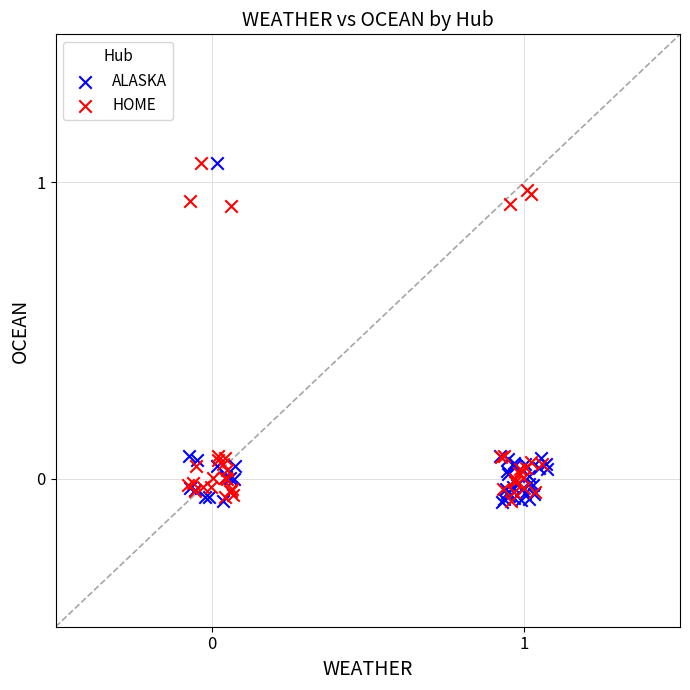

What are all the series names shown in the legend?

ALASKA, HOME